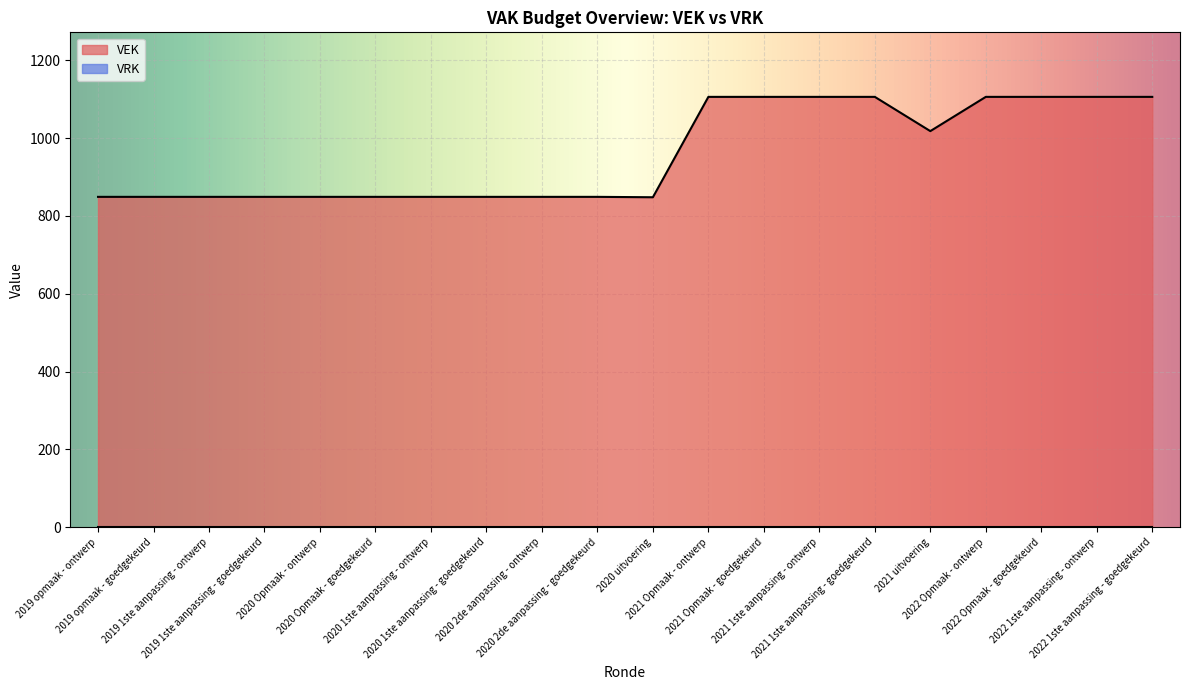

What value does the data have at 2021 Opmaak - goedgekeurd, to the nearest 10?

1110